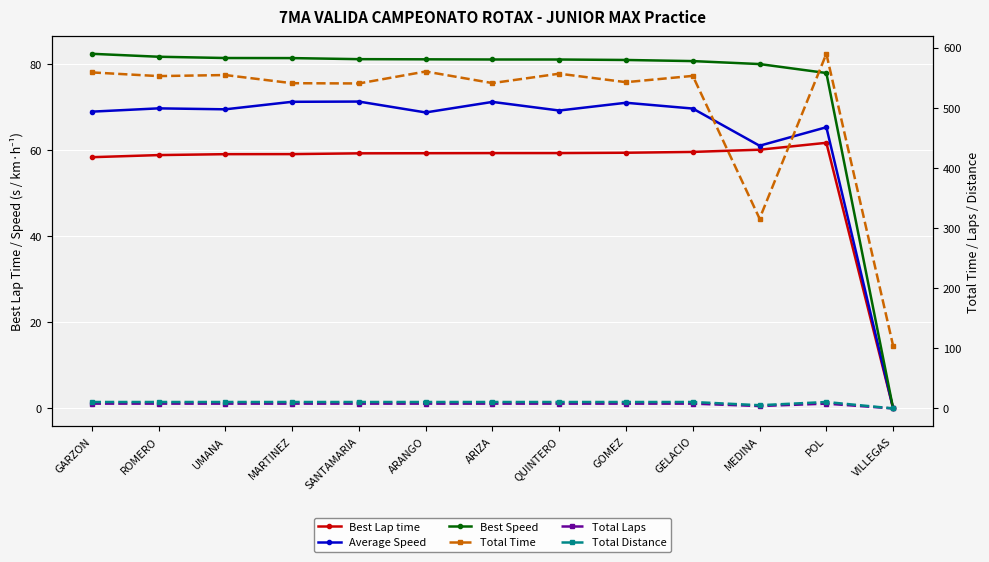

True or false: Average Speed and Best Lap time cross at least once.

False